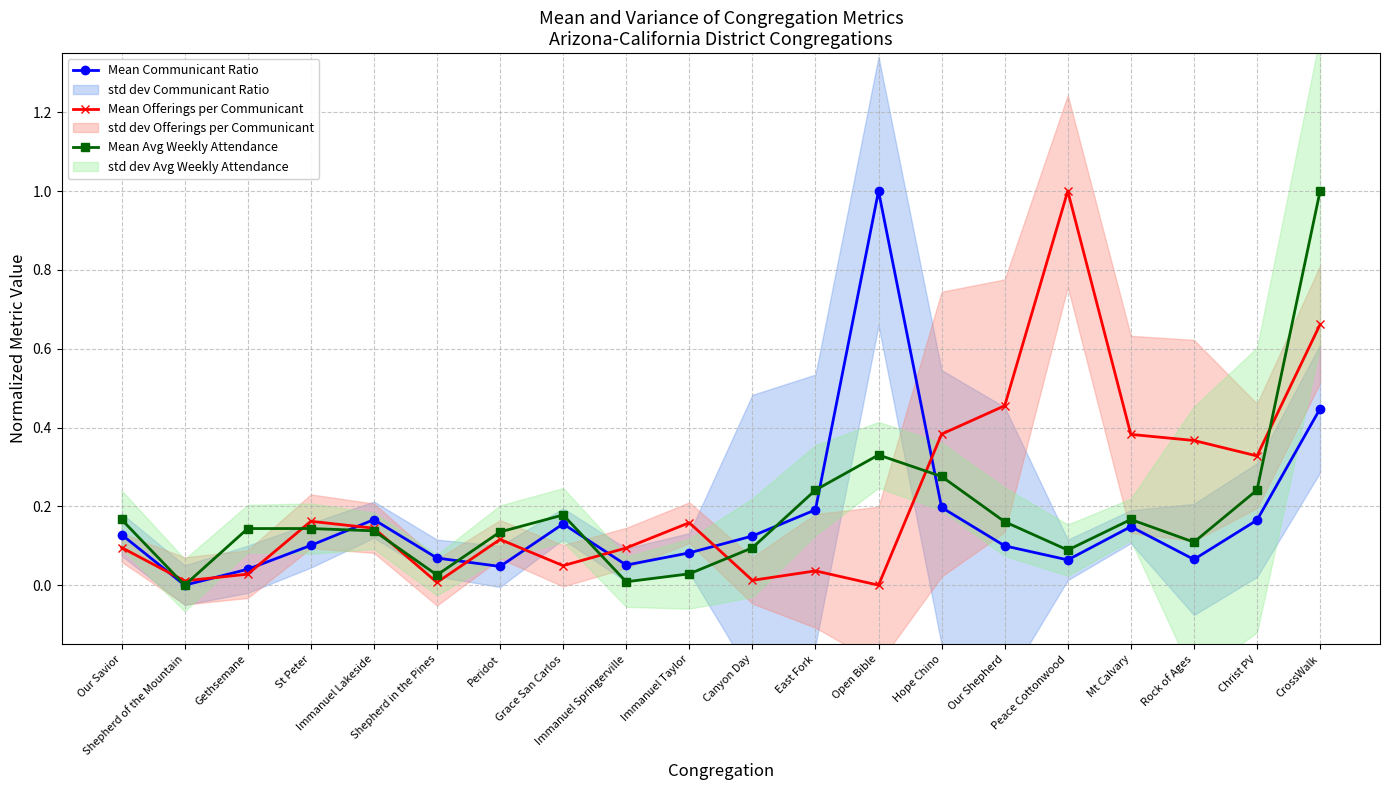

Where is the first local minimum for Mean Avg Weekly Attendance?

Shepherd of the Mountain